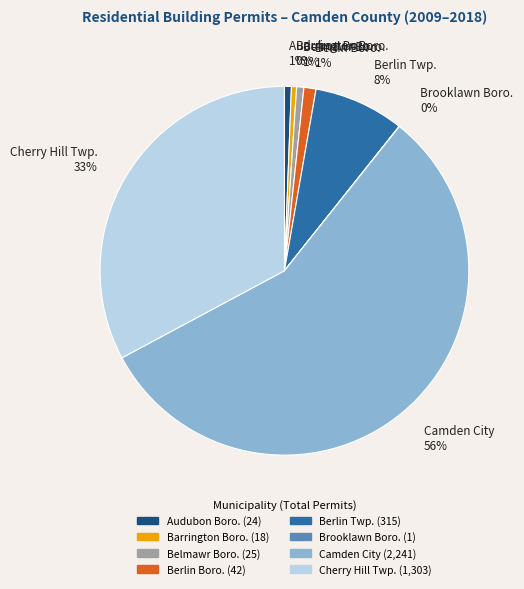

To the nearest percent, what is the average slice percentage?

12%